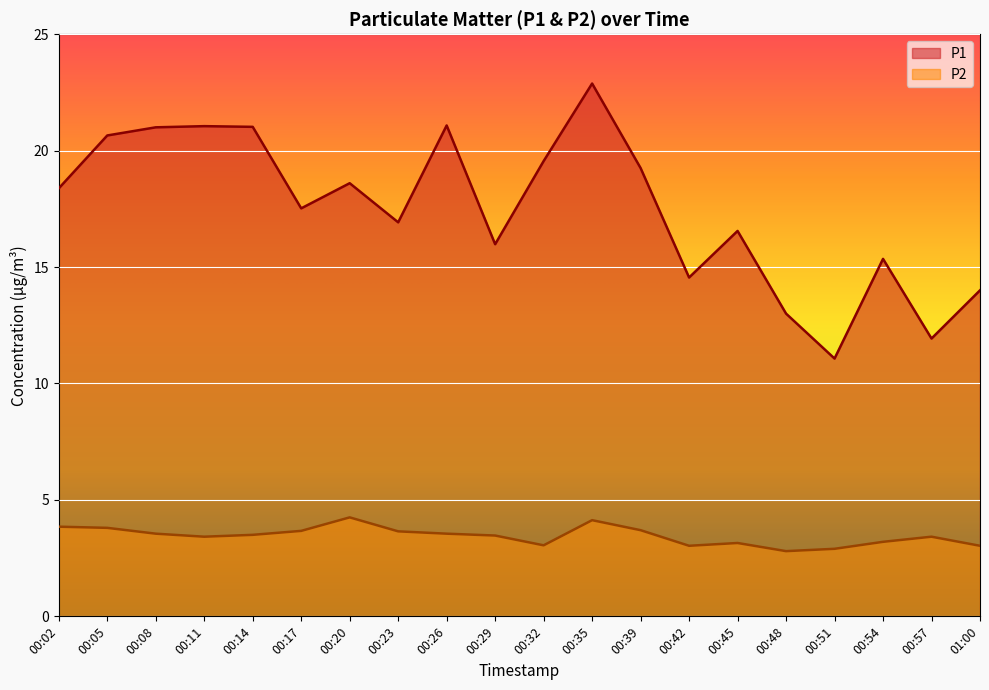

The P1 series shows 6.3 at 00:11. True or false?

False